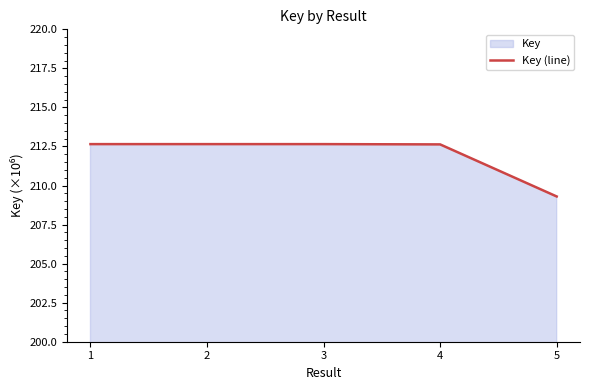

Which label corresponds to the smallest value in the chart?

5